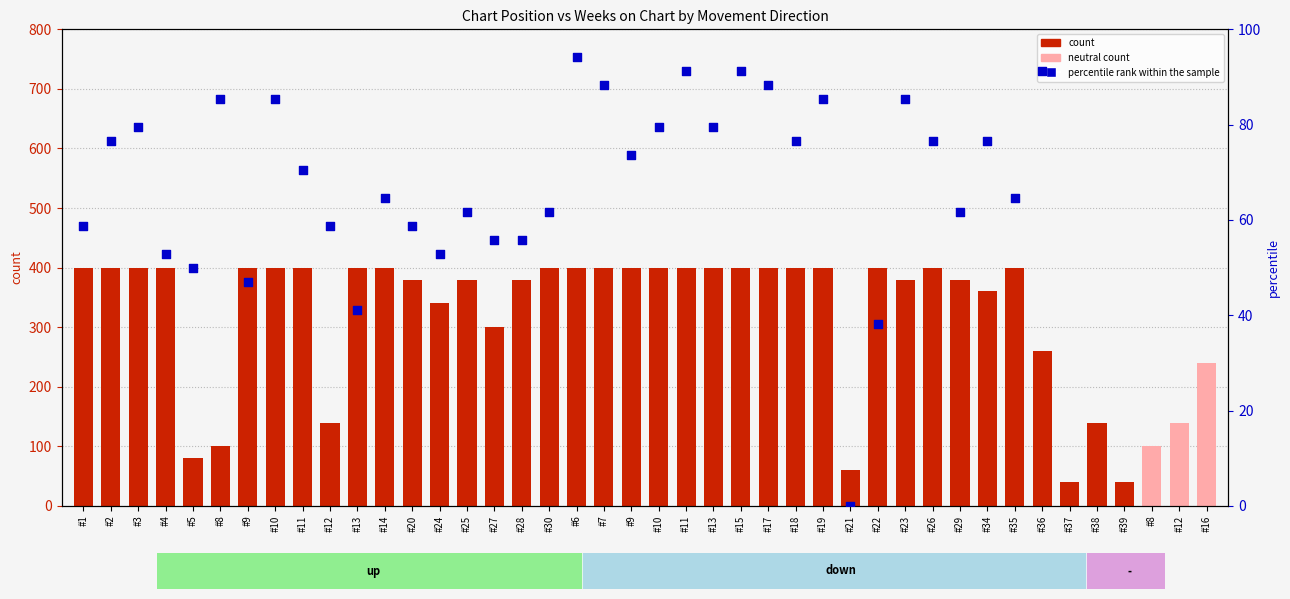

Which has a higher value, #15 or #24?

#15